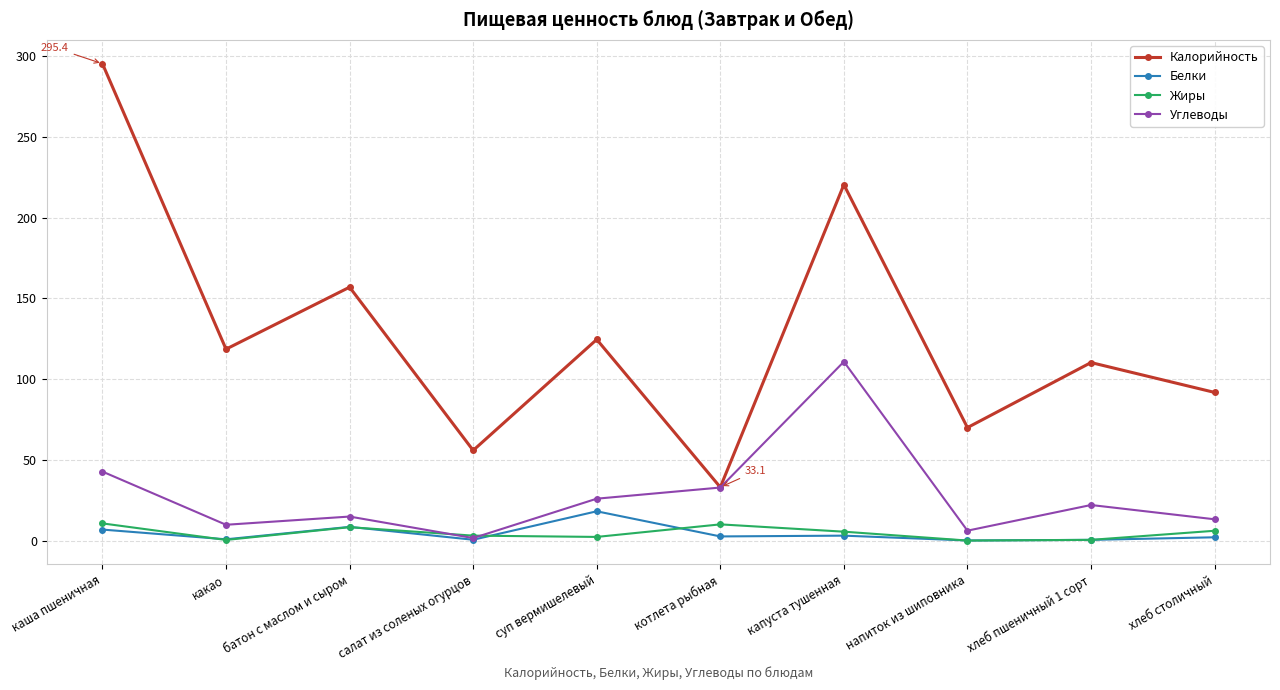

Does the chart display data point markers on the line(s)?

Yes